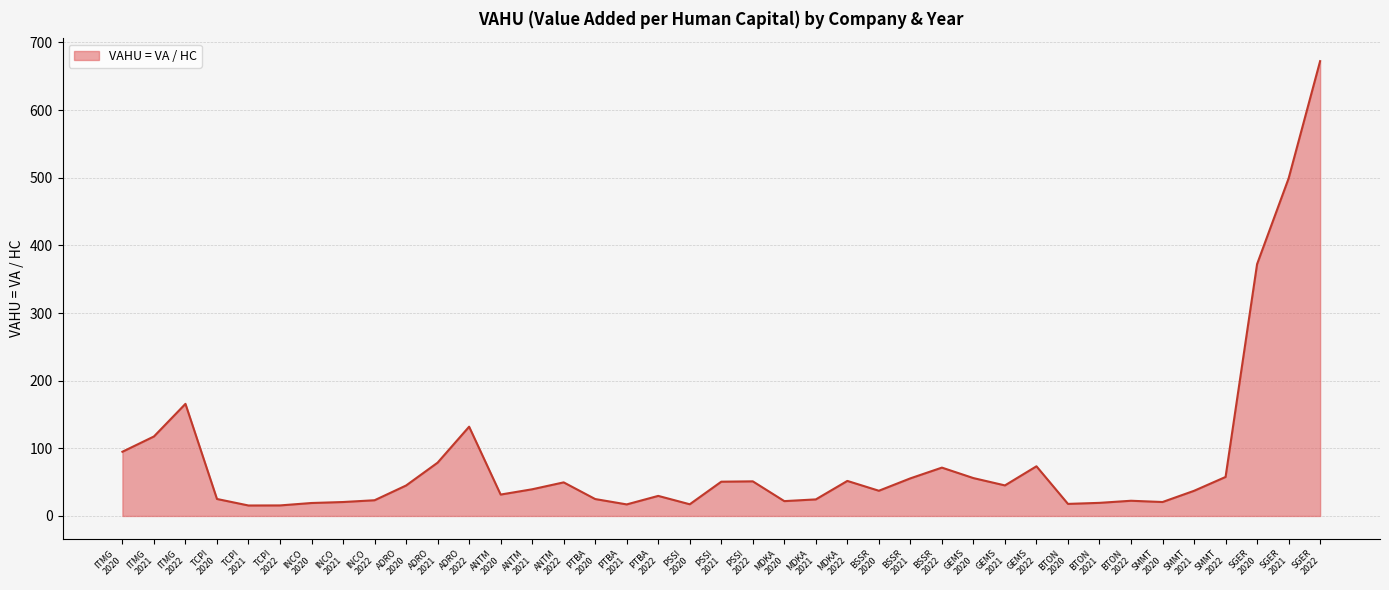

What is the greatest value displayed?

672.3